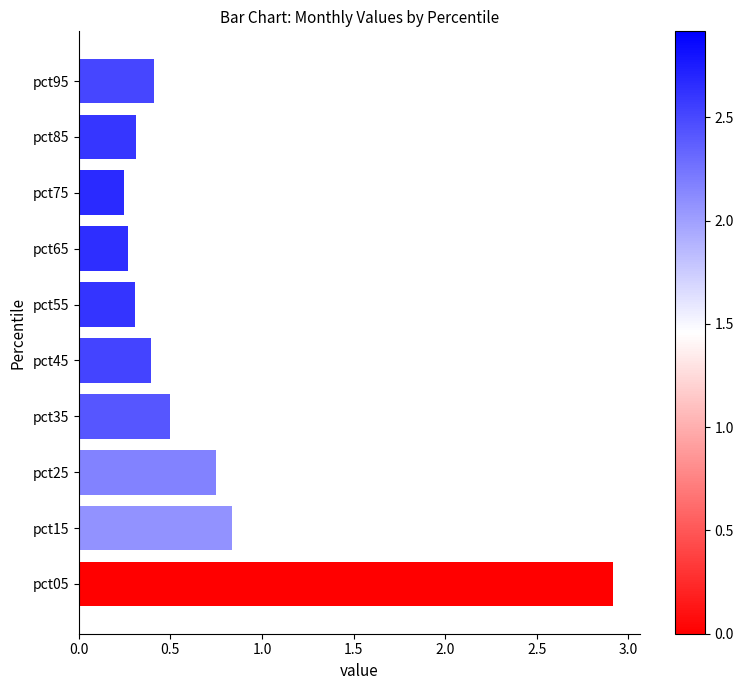

What is the average value?

0.7